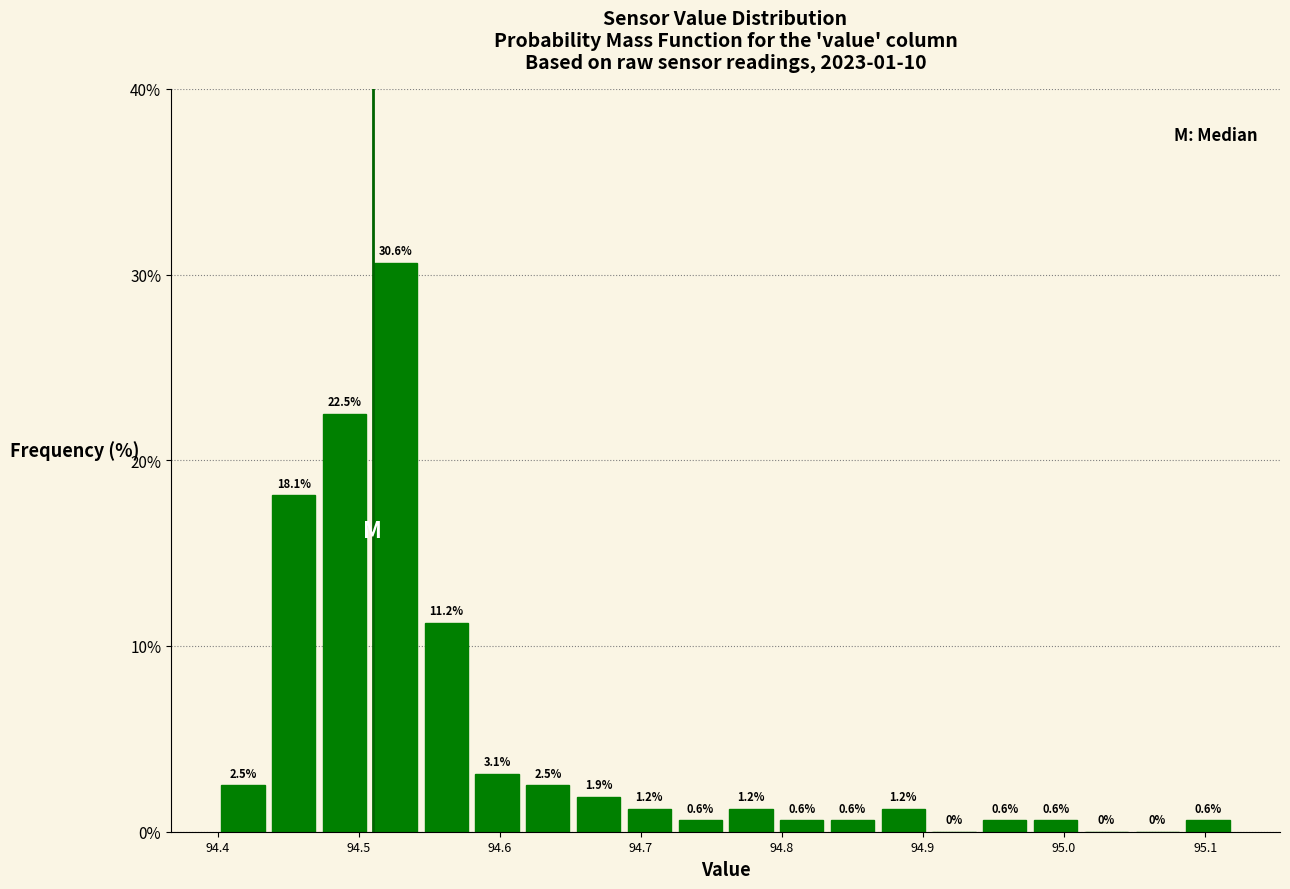

Read against the x-axis, roughly where is the centre of the tallest bar?

94.53